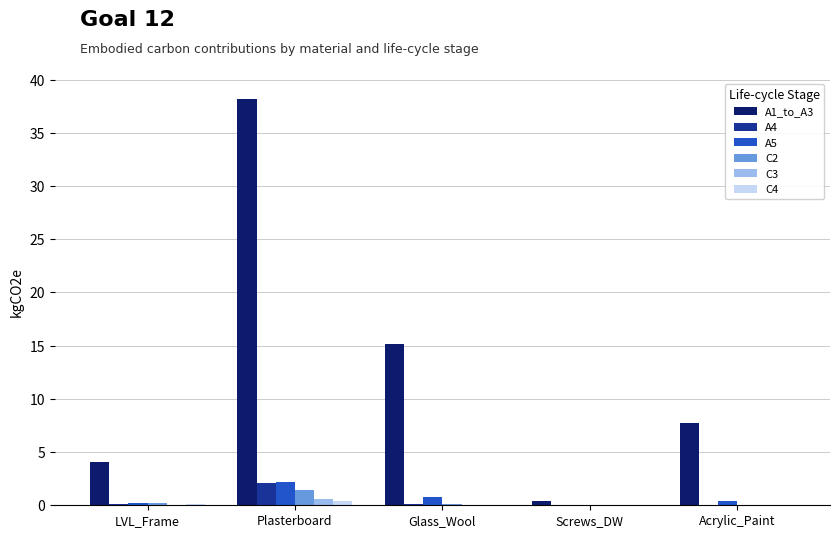

Which series has the largest total across all categories?

A1_to_A3